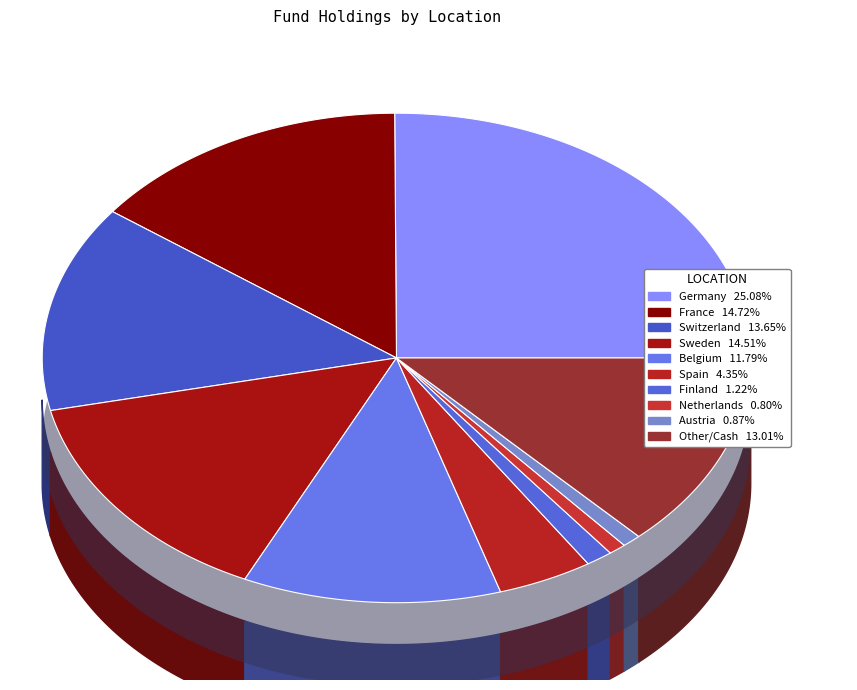

What portion of the pie excludes Finland?

98.8%